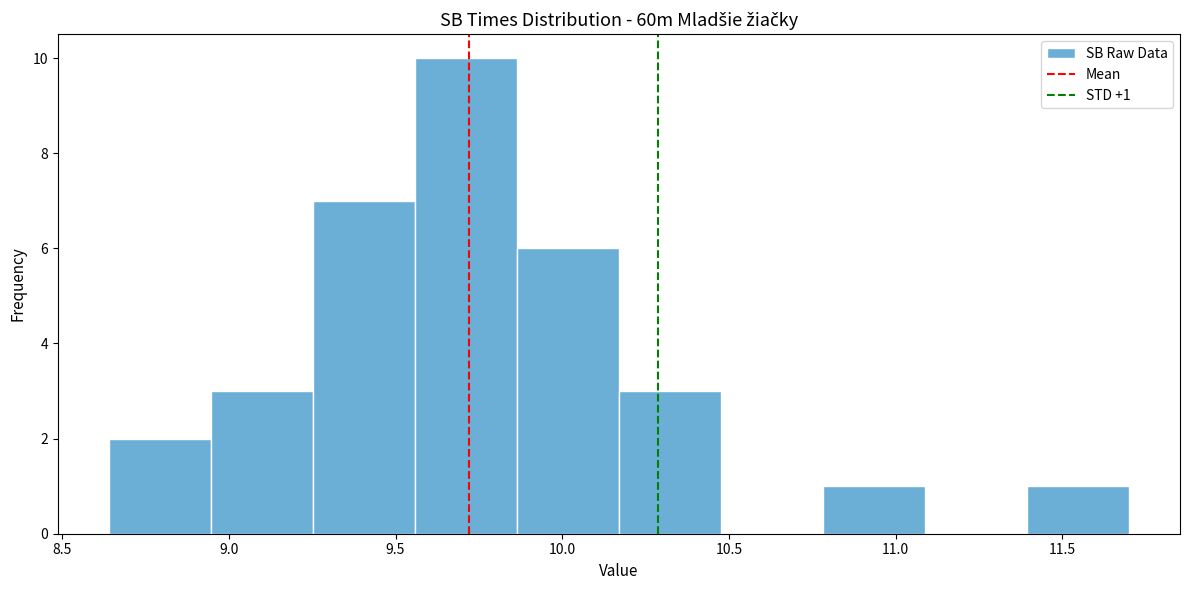

Which range on the x-axis has the tallest bar?

9.55 to 9.85